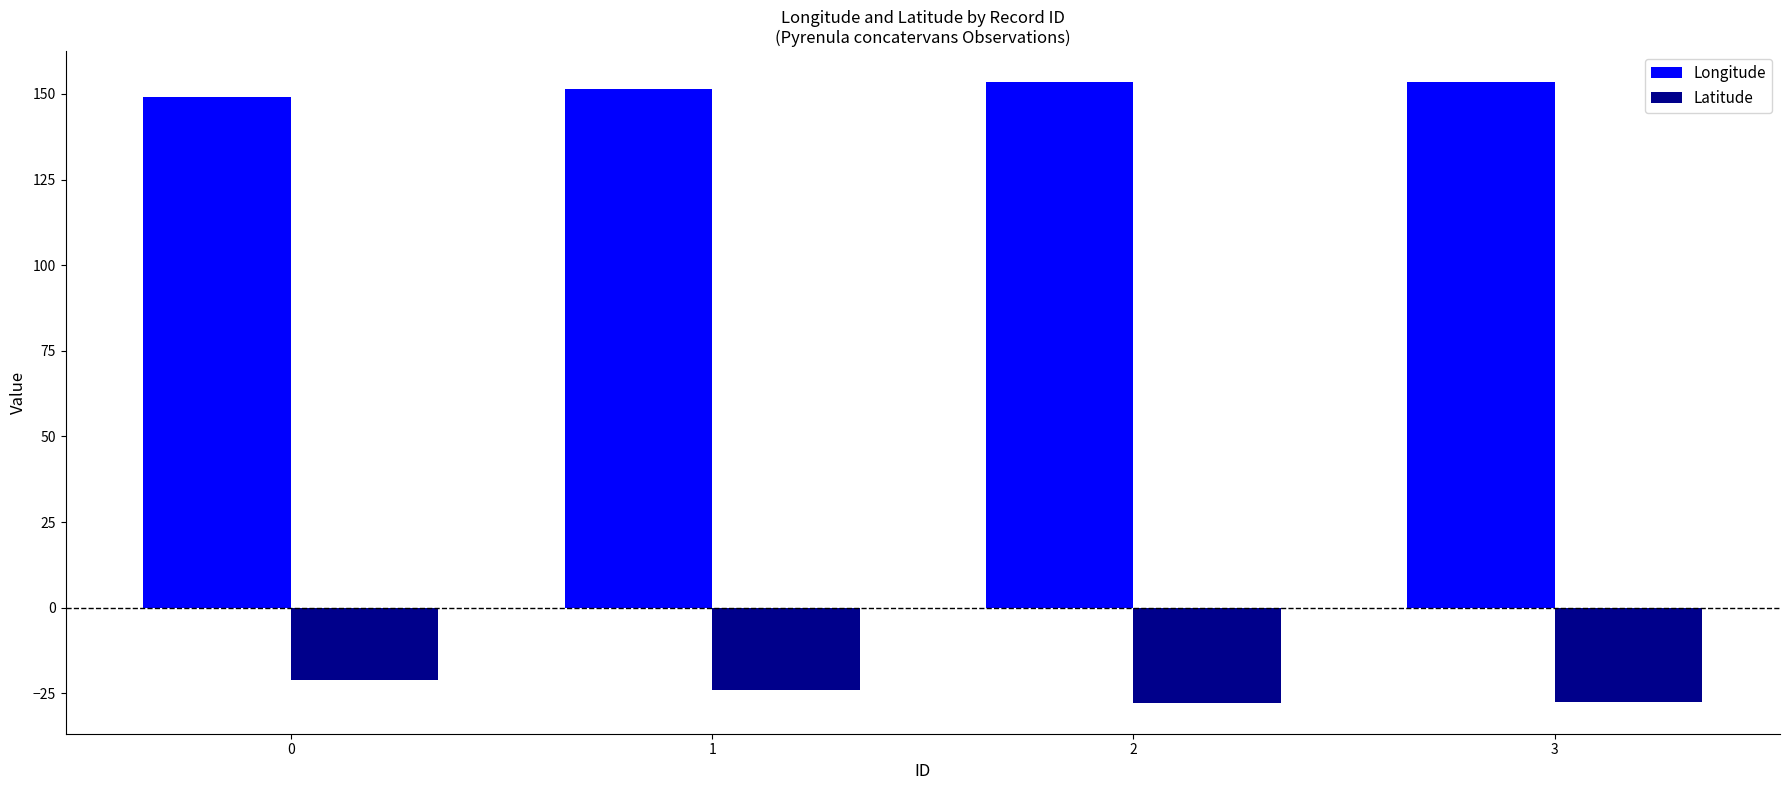

At how many categories does at least one series exceed 69?

4